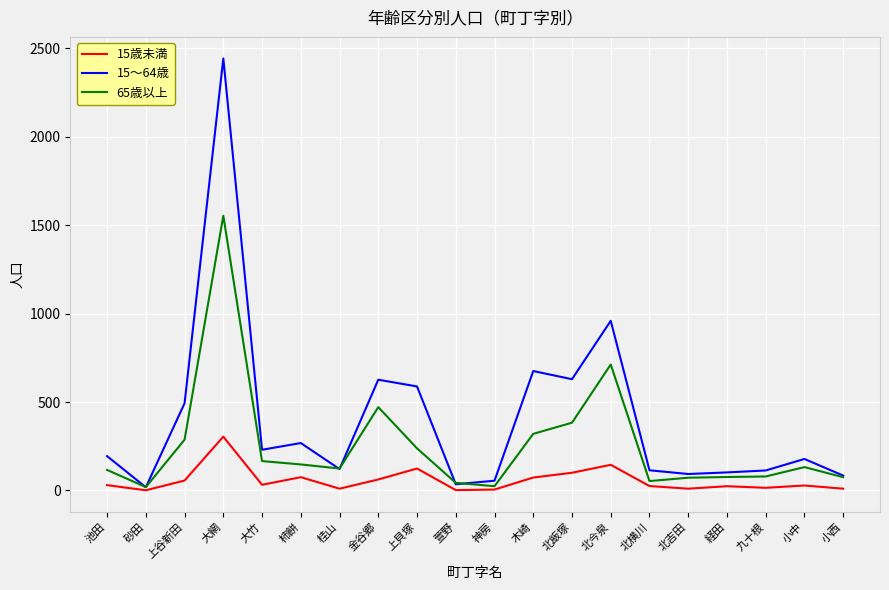

What is the sum of all 15歳未満 values?

1131